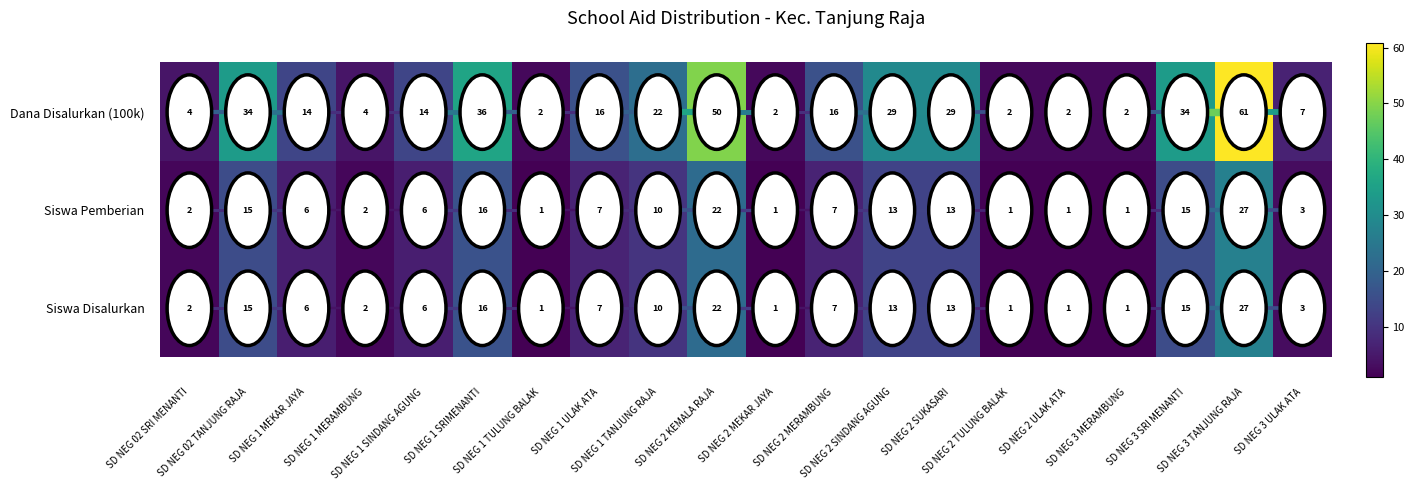

What is the sum of all Dana Disalurkan (100k) values?

380